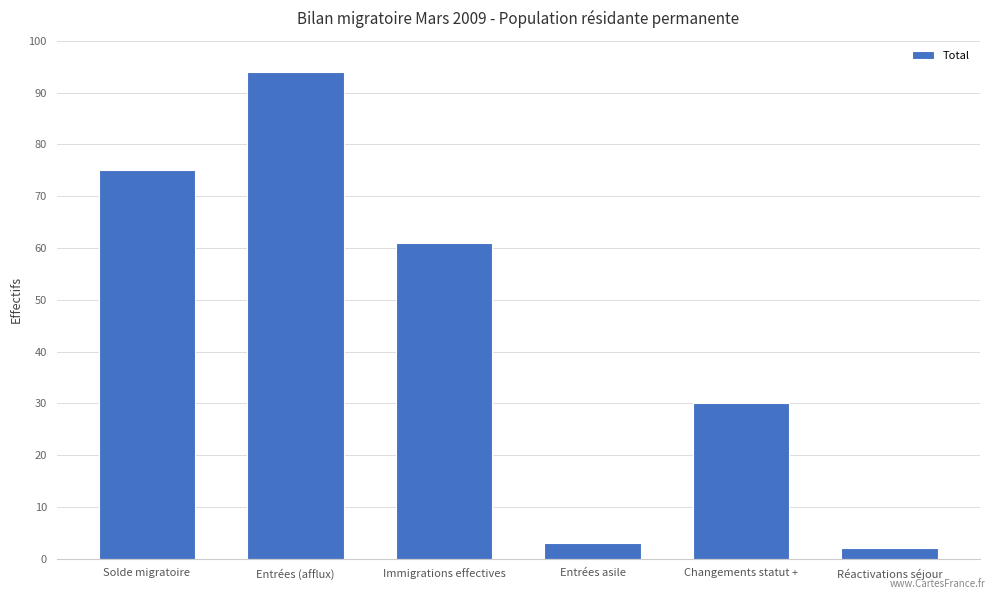

The value at Changements statut + is 30. True or false?

True